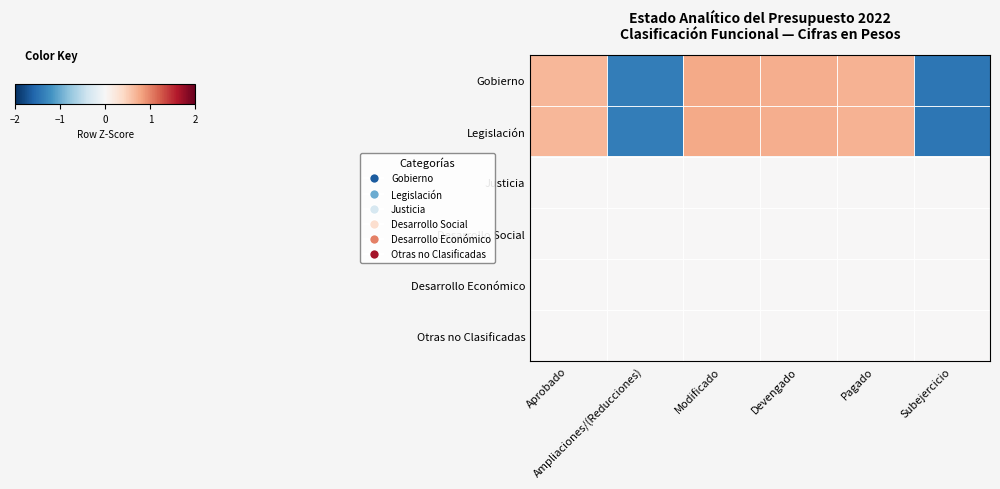

Which series has the widest spread of values?

Gobierno